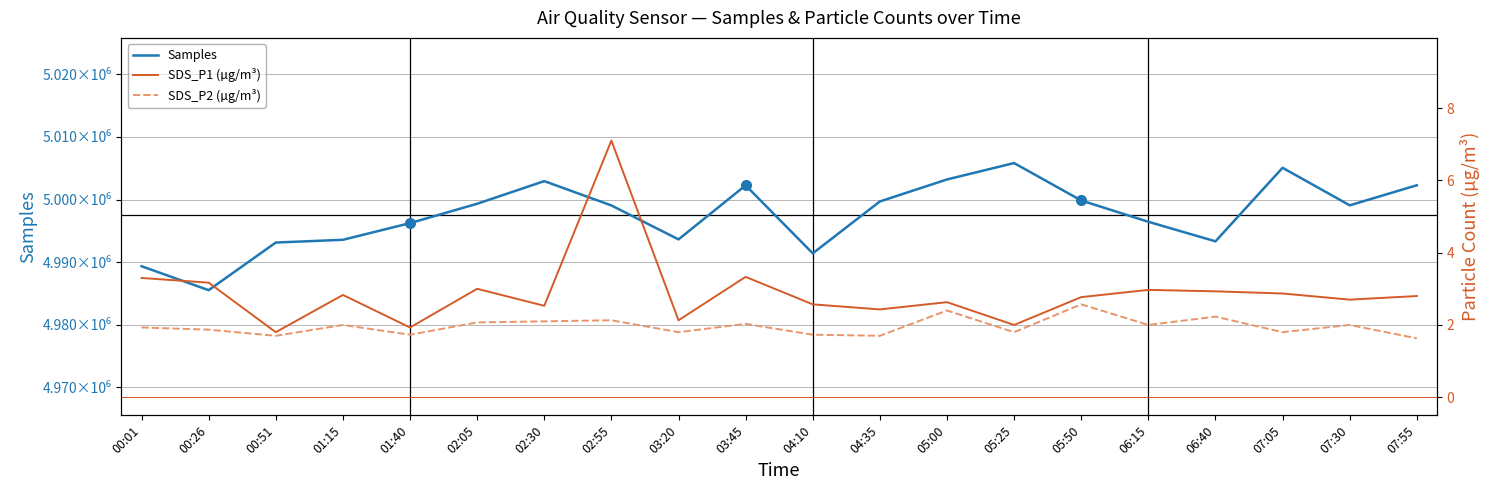

What is the average value of the SDS_P2 (µg/m³) series?

2.0